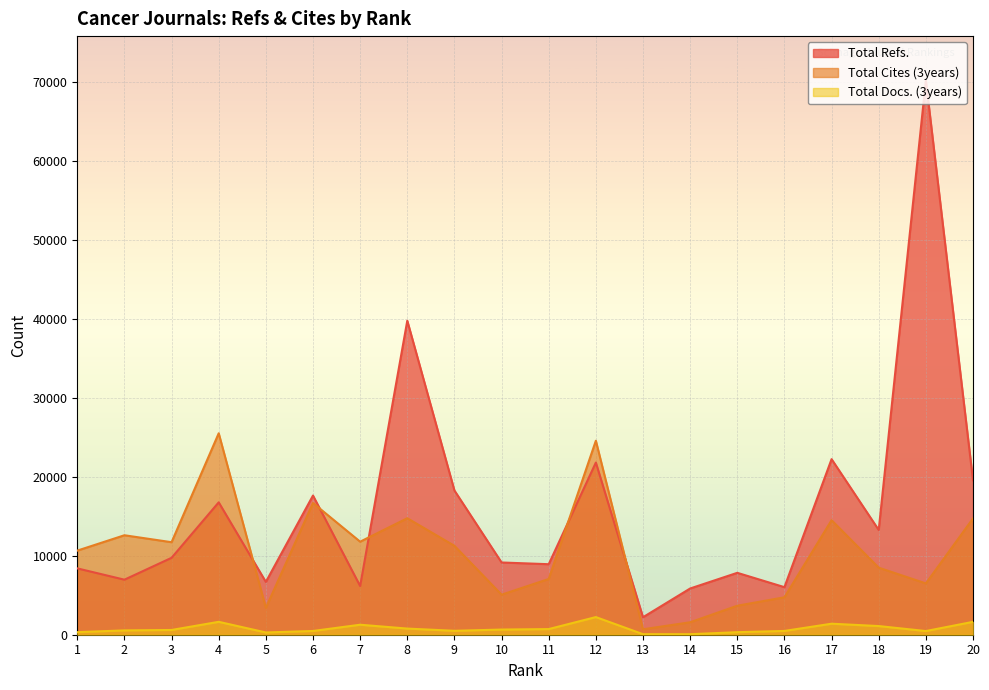

At which label is Total Cites (3years) closest to 13100?

2